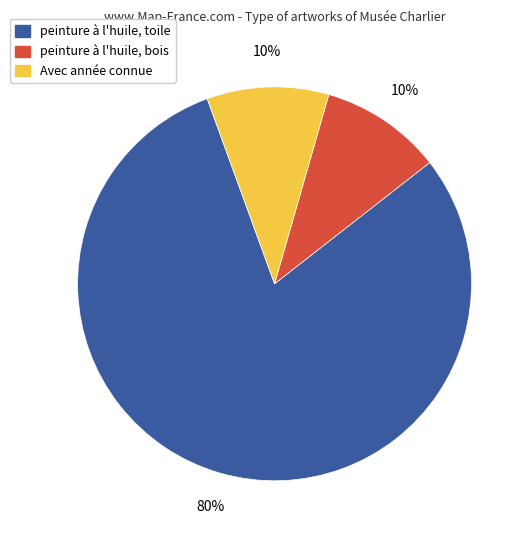

What is the ratio of the value at peinture à l'huile, toile to the value at peinture à l'huile, bois?

8.0